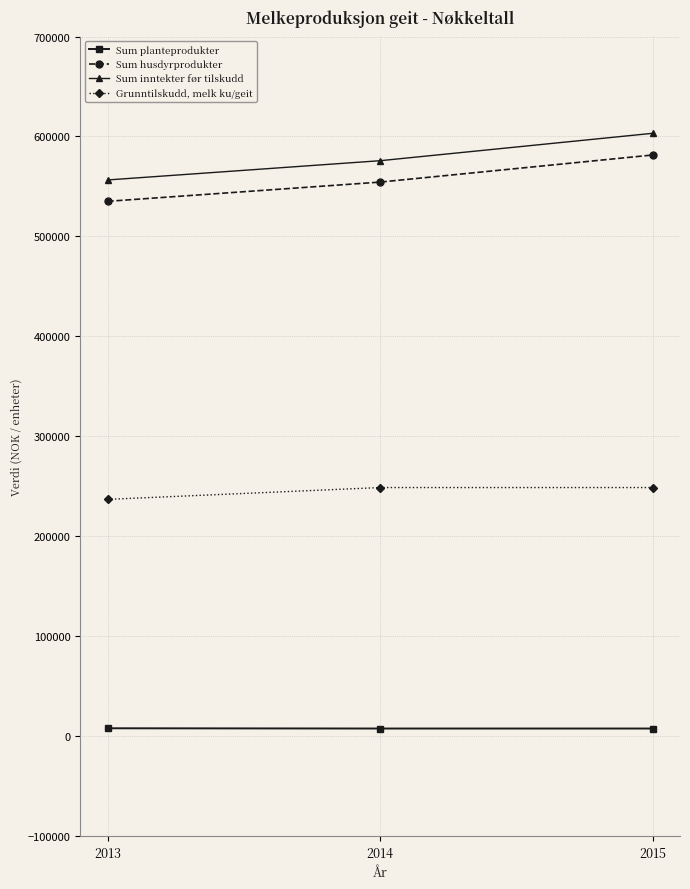

At which label is Sum inntekter før tilskudd closest to 579836?

2014